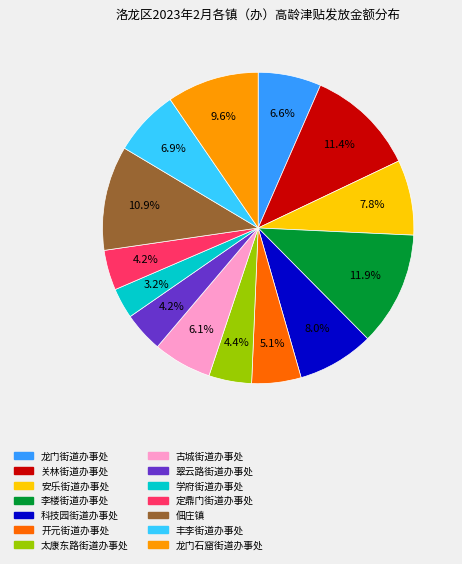

What percentage is NOT represented by 定鼎门街道办事处?

95.8%